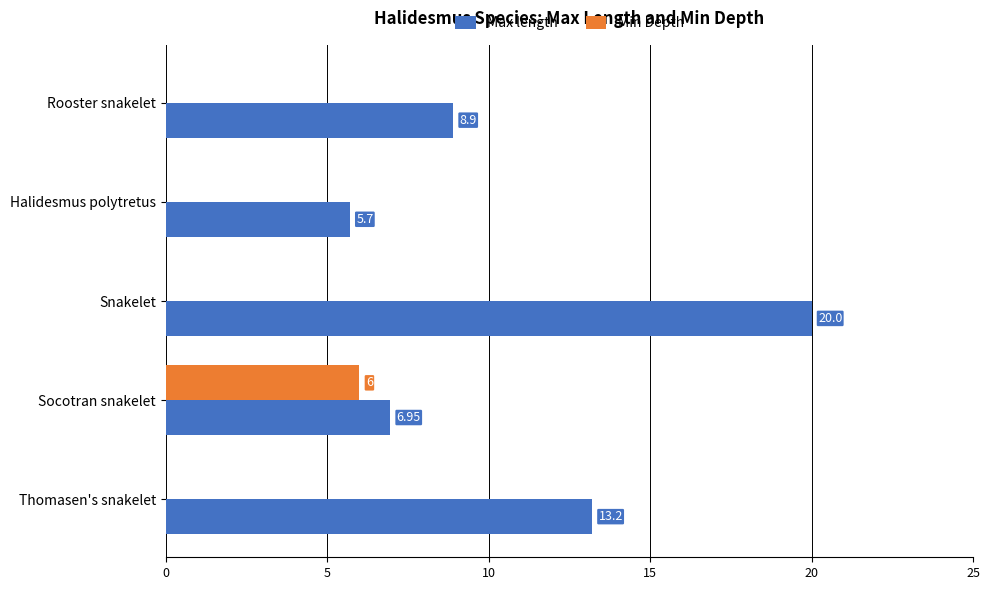

What is the sum of all Min Depth values?

6.0